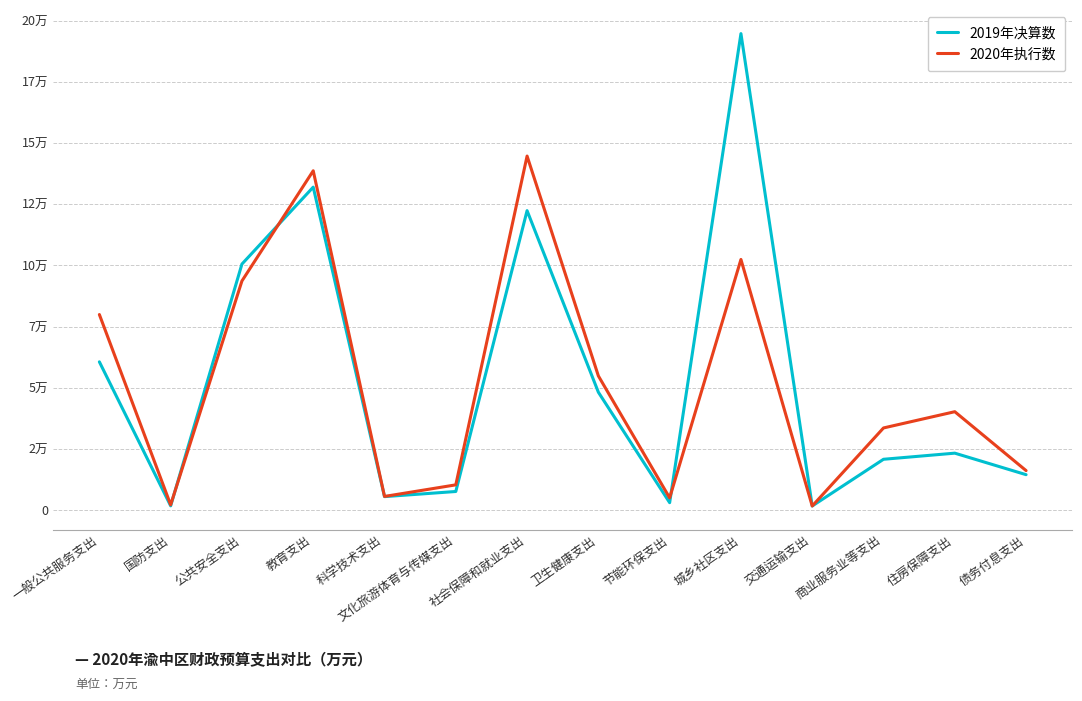

Is this an area chart (filled region under the line)?

No